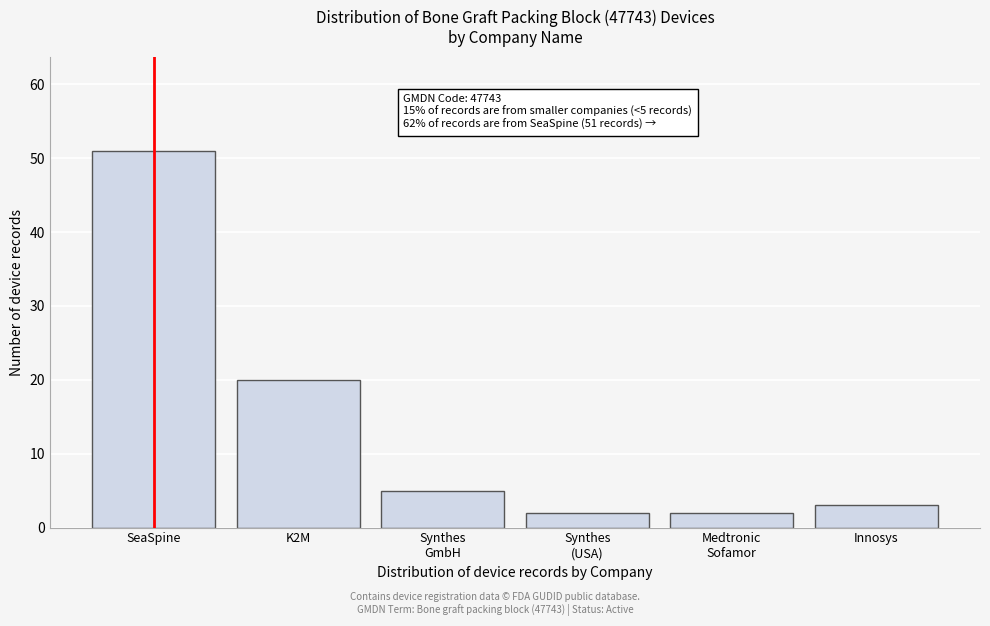

Reading right to left, list all the values displayed in this chart.

3	2	2	5	20	51